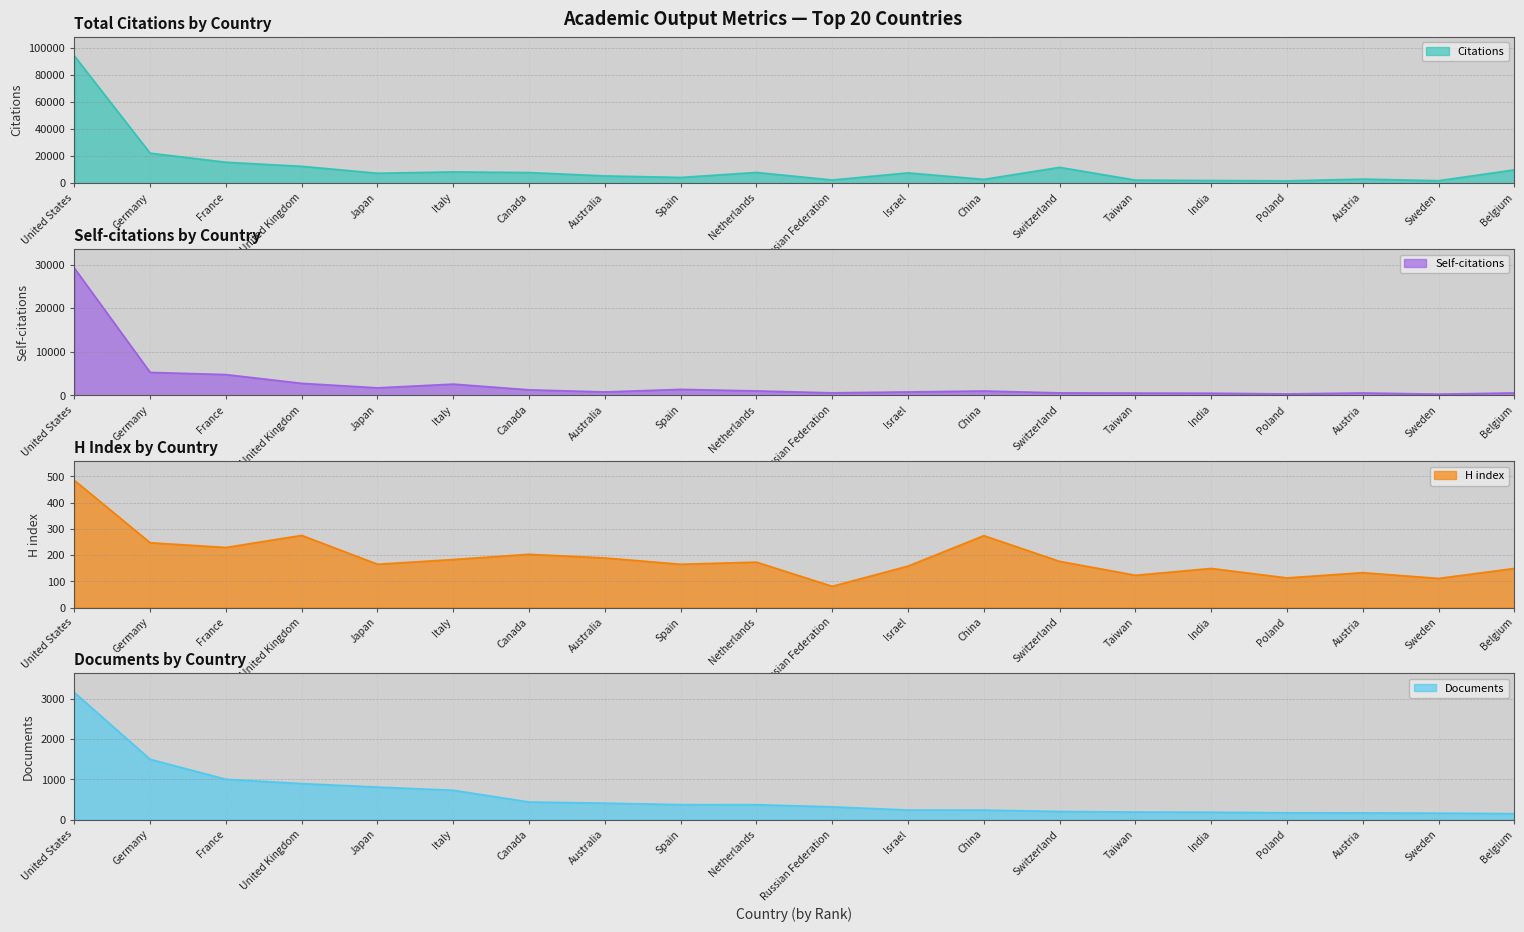

At how many categories does at least one series exceed 8340?

6